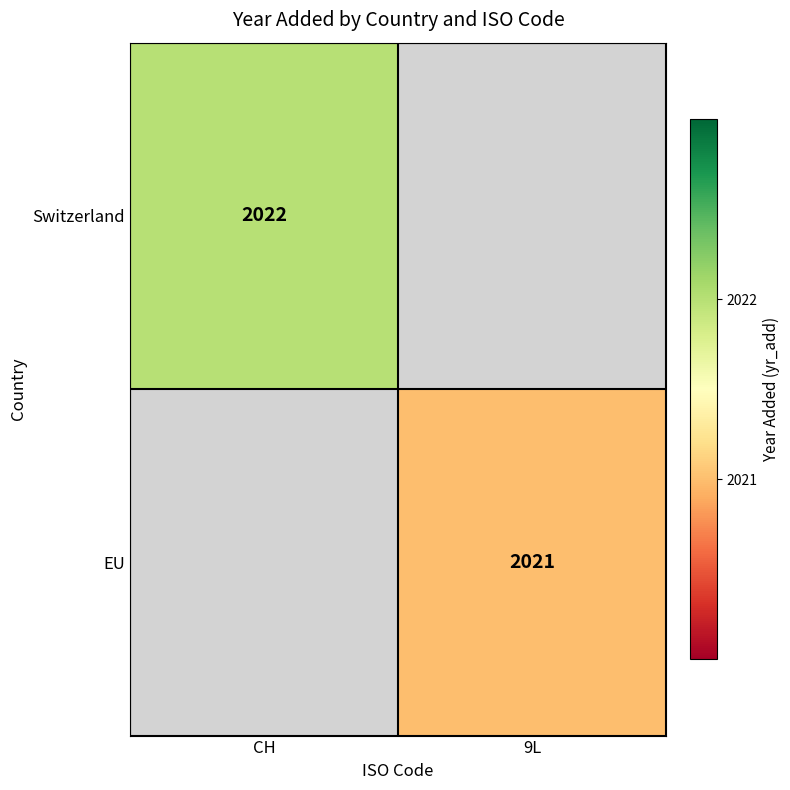

Is it true that Switzerland equals 1084 at CH?

False